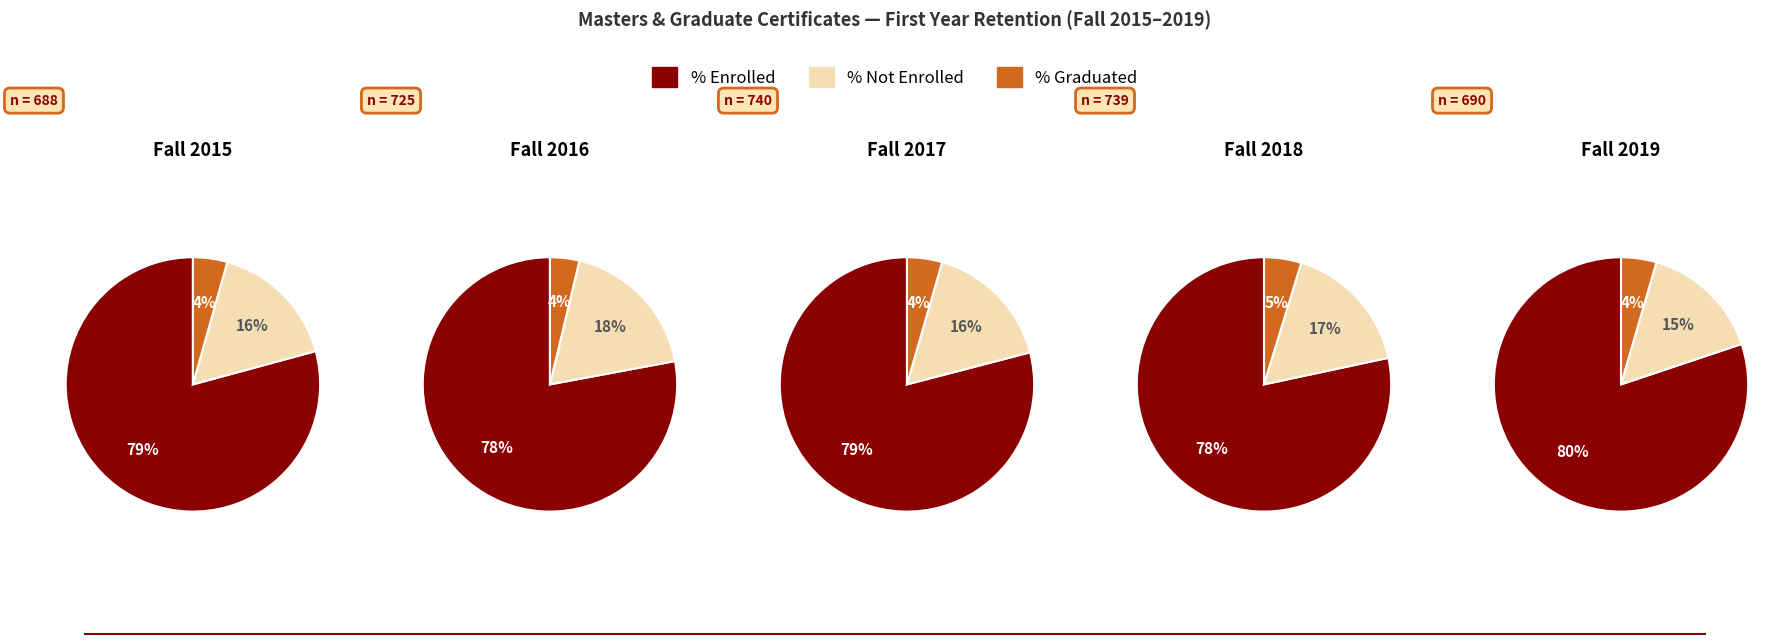

Which category has the biggest portion of the pie?

Fall 2019